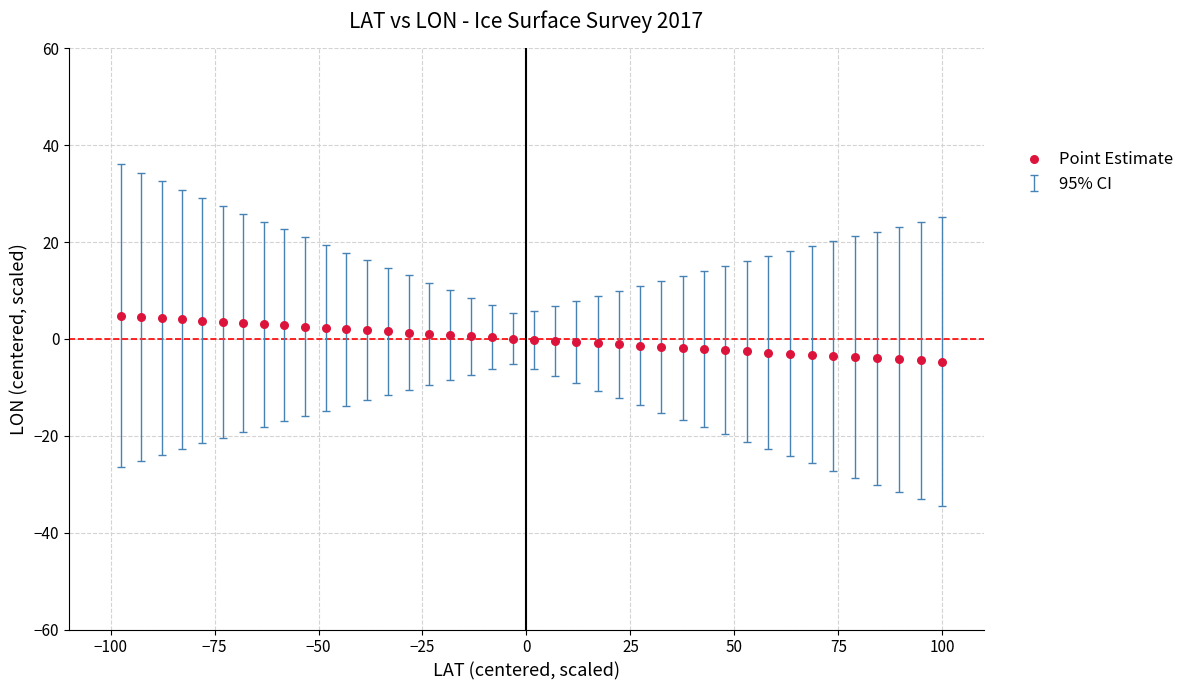

What is the range of Y values (max minus min)?

9.5